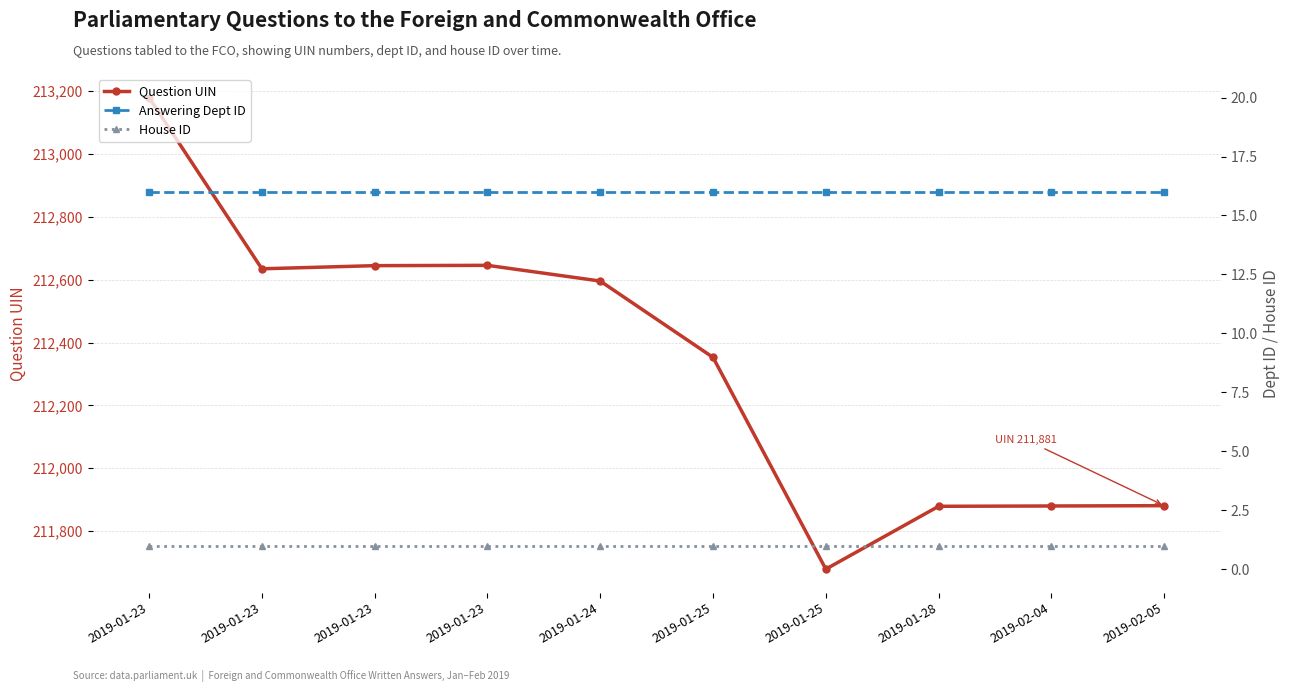

What is the lowest value of the House ID series?

1